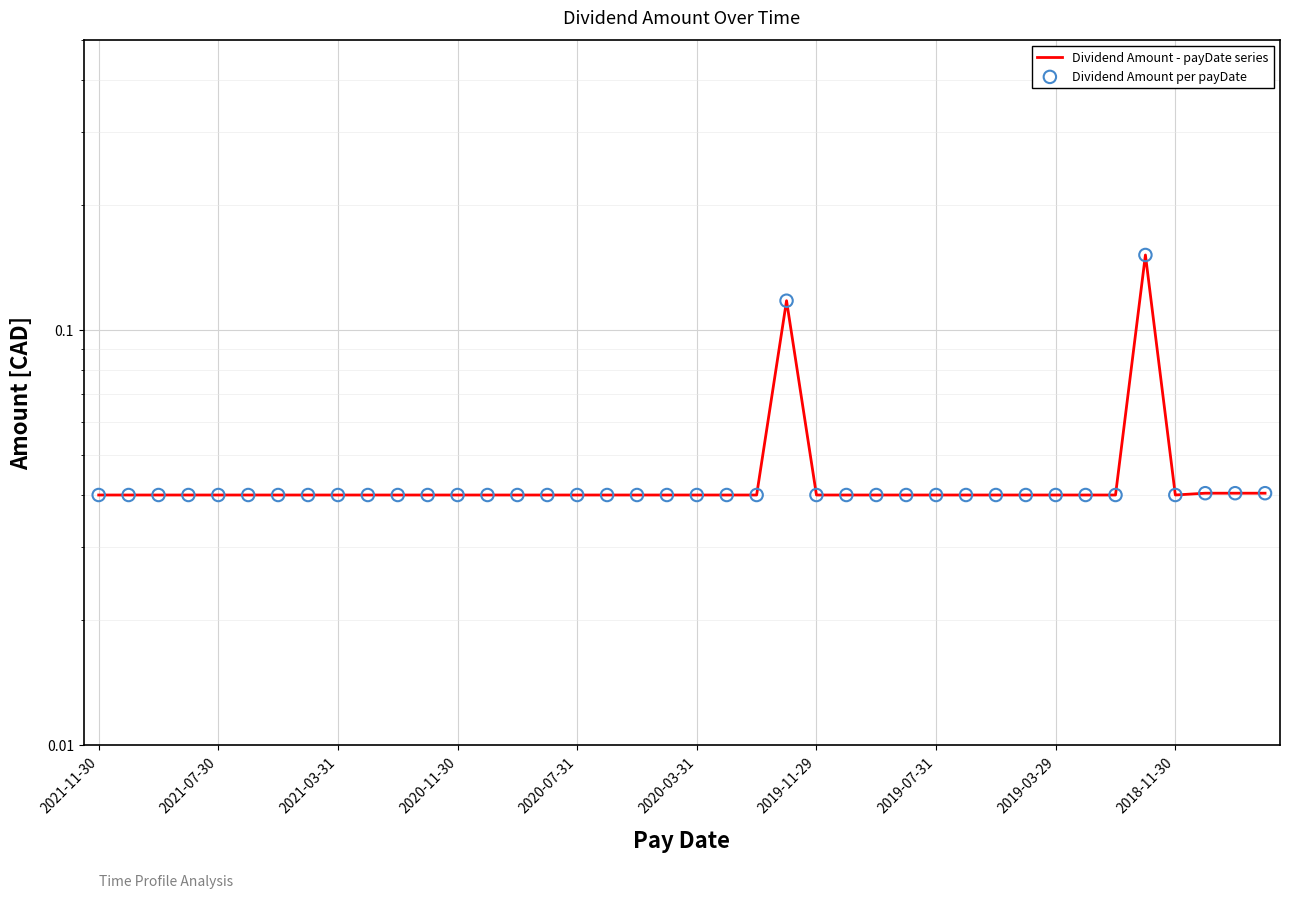

Which series has the widest spread of Y values?

Dividend Amount - payDate series